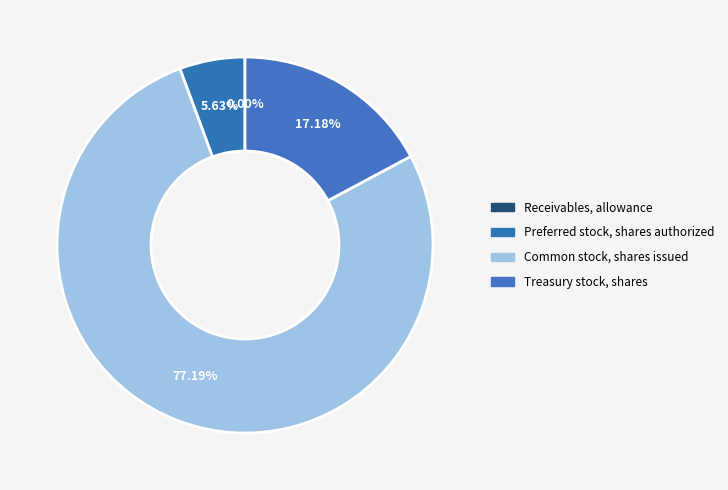

What portion of the pie excludes Preferred stock, shares authorized?

94.4%